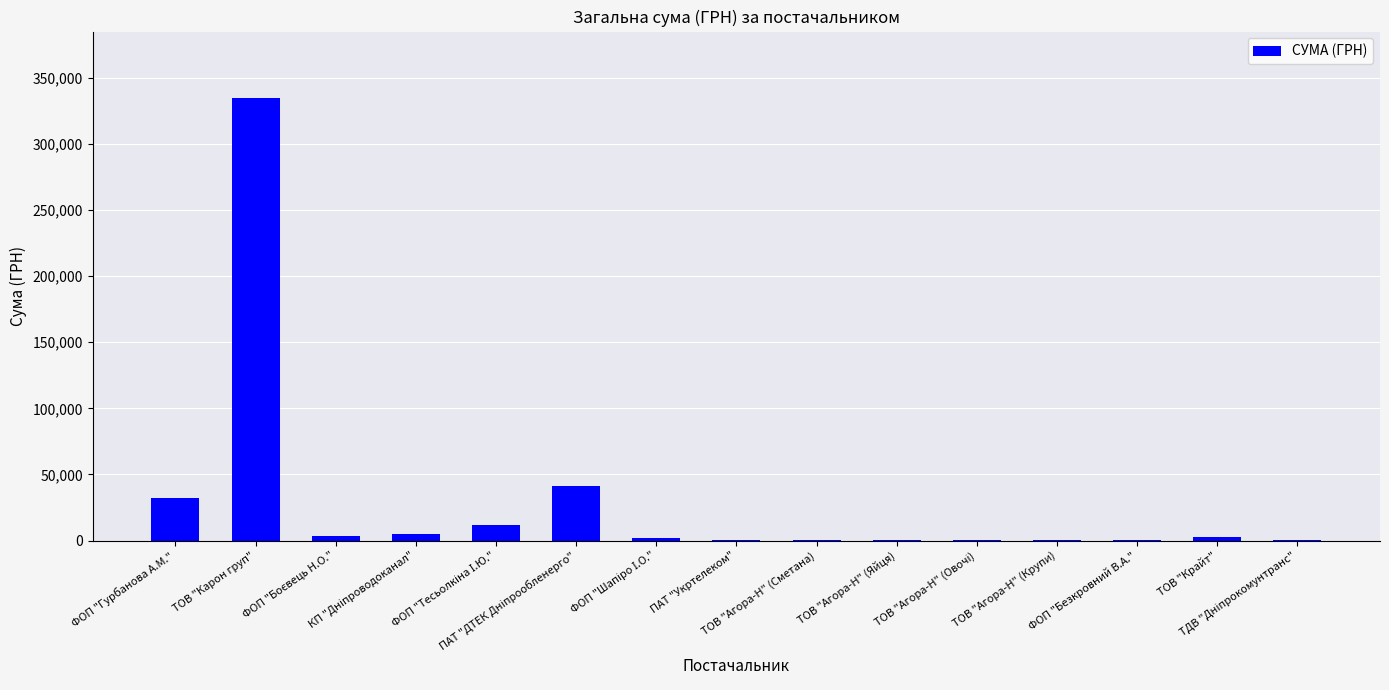

What is the maximum value shown in the chart?

334677.5